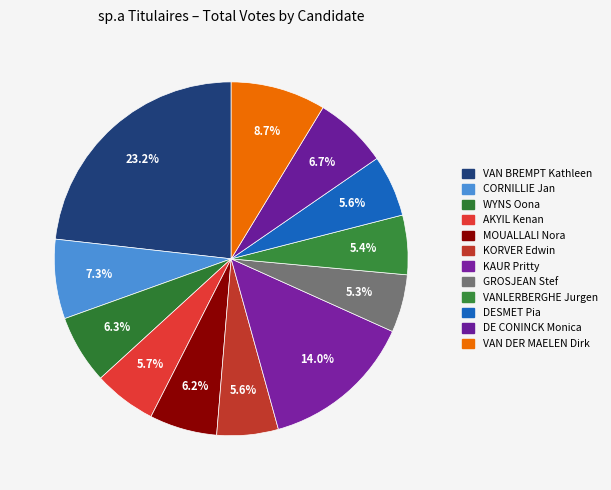

Does KORVER Edwin account for over 50% of the chart?

No